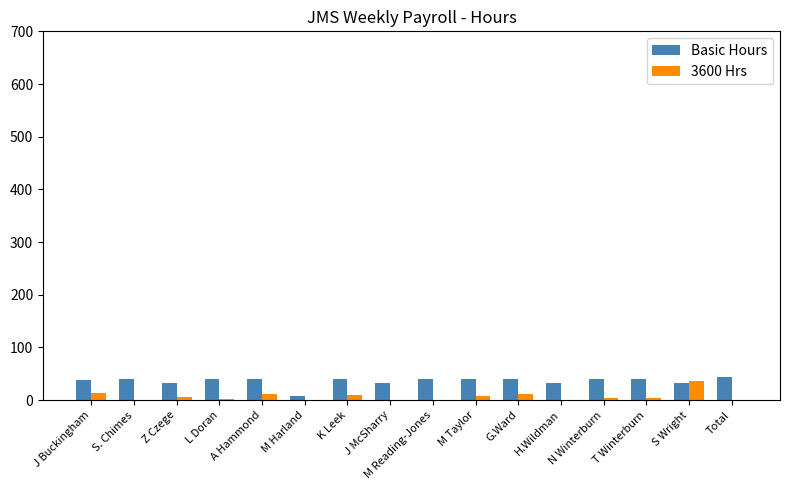

What is the sum of all Basic Hours values?

579.0